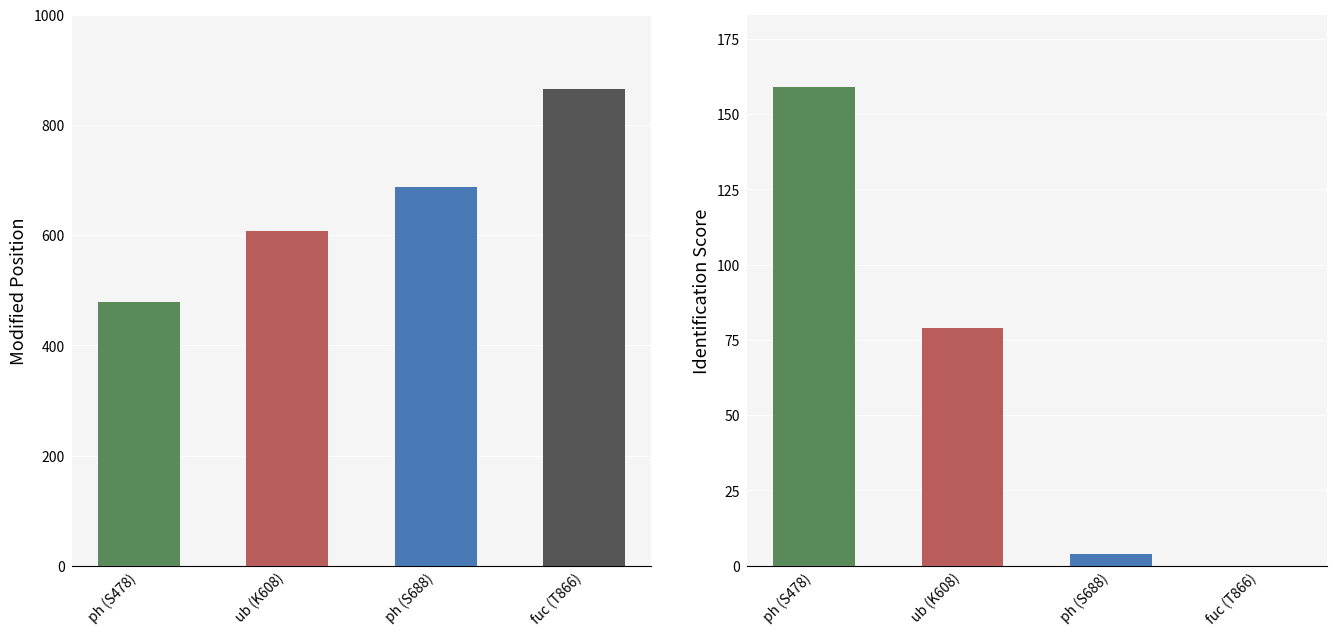

What is the sum of the IdentScore values at ub and ph?

82.8